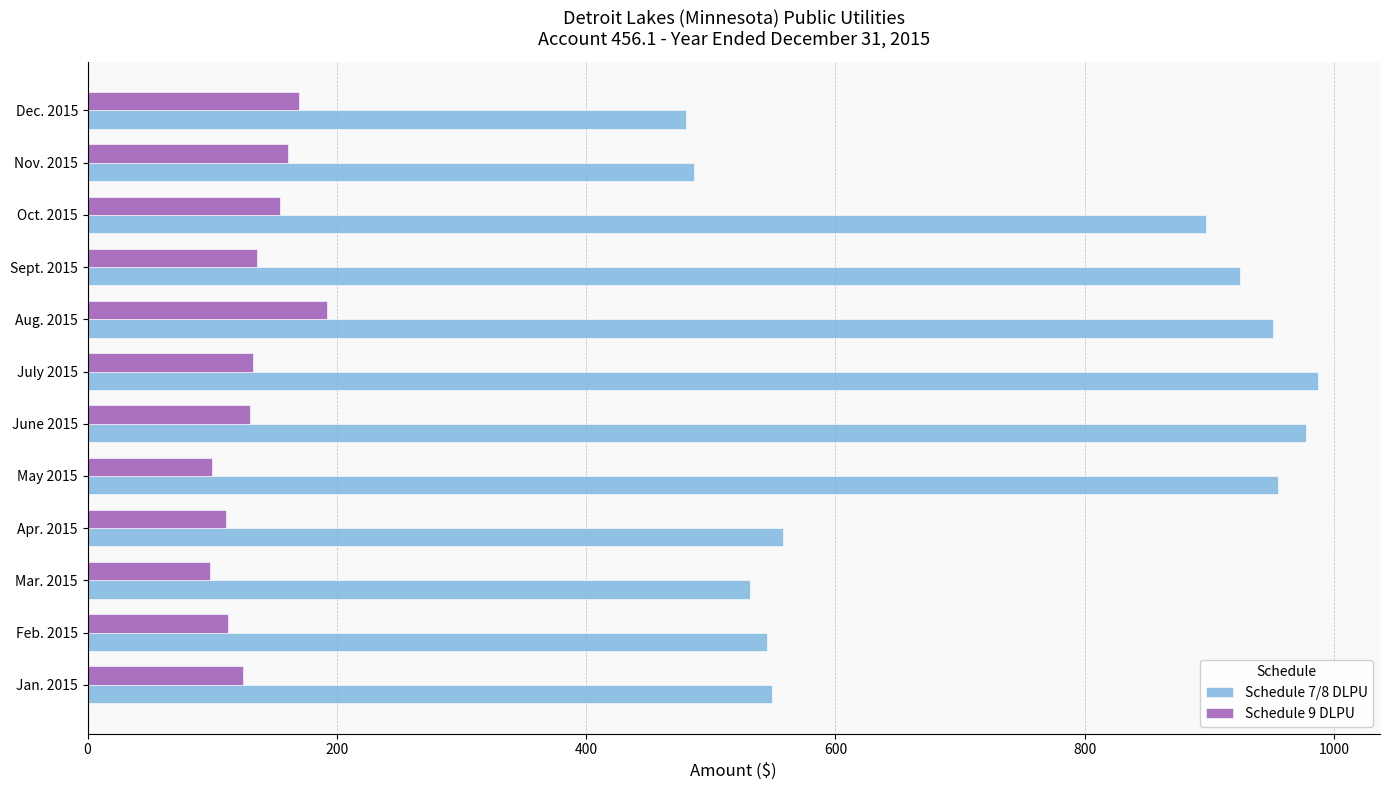

List the series in order of their overall mean, lowest first.

Schedule 9 DLPU, Schedule 7/8 DLPU